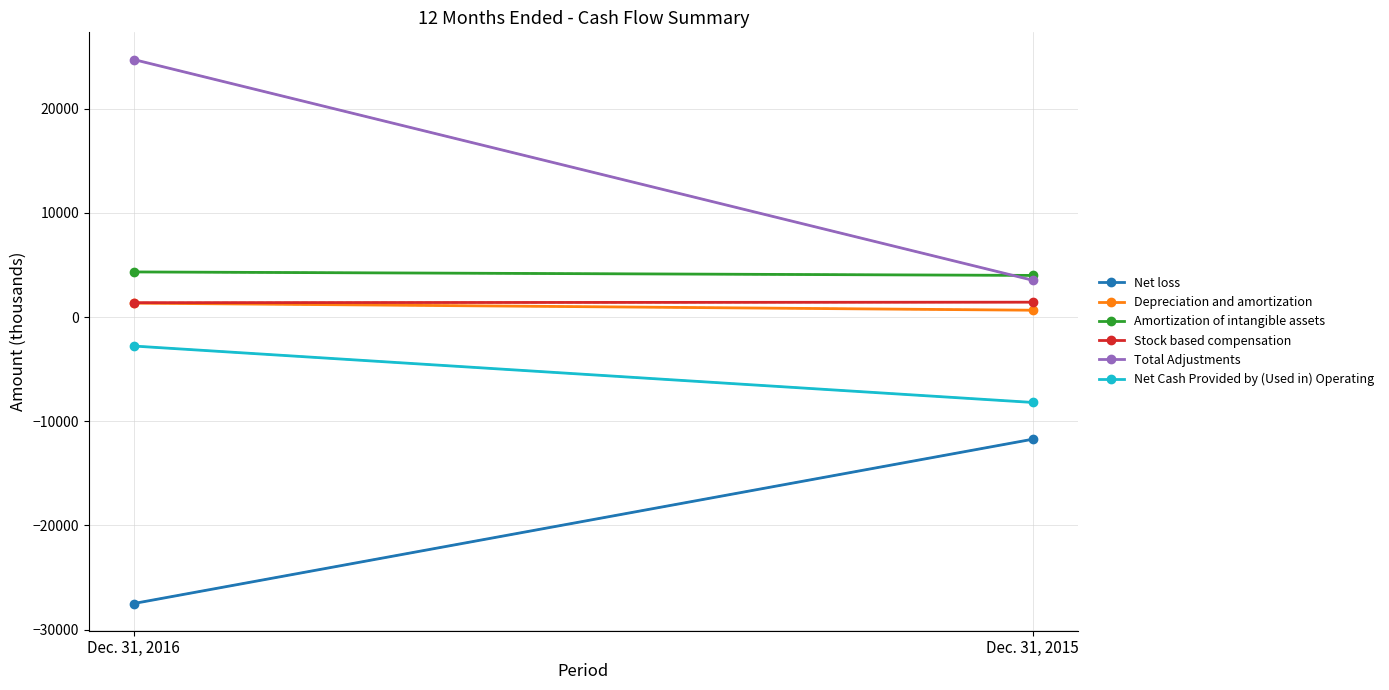

At Dec. 31, 2016, list the series in order from largest to smallest.

Total Adjustments, Amortization of intangible assets, Stock based compensation, Depreciation and amortization, Net Cash Provided by (Used in) Operating, Net loss